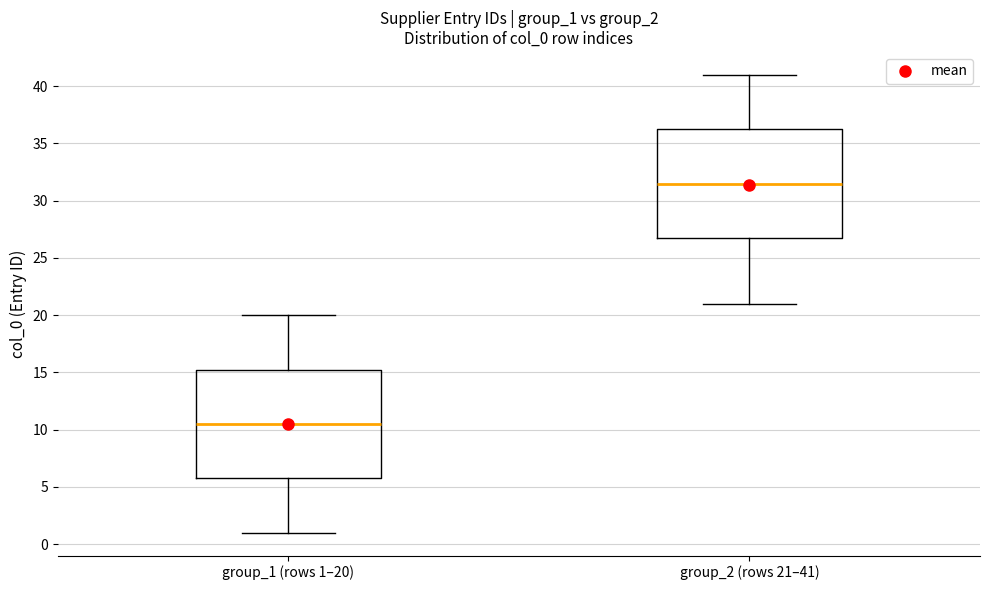

Which box's median line is the lowest?

group_1 (rows 1–20)